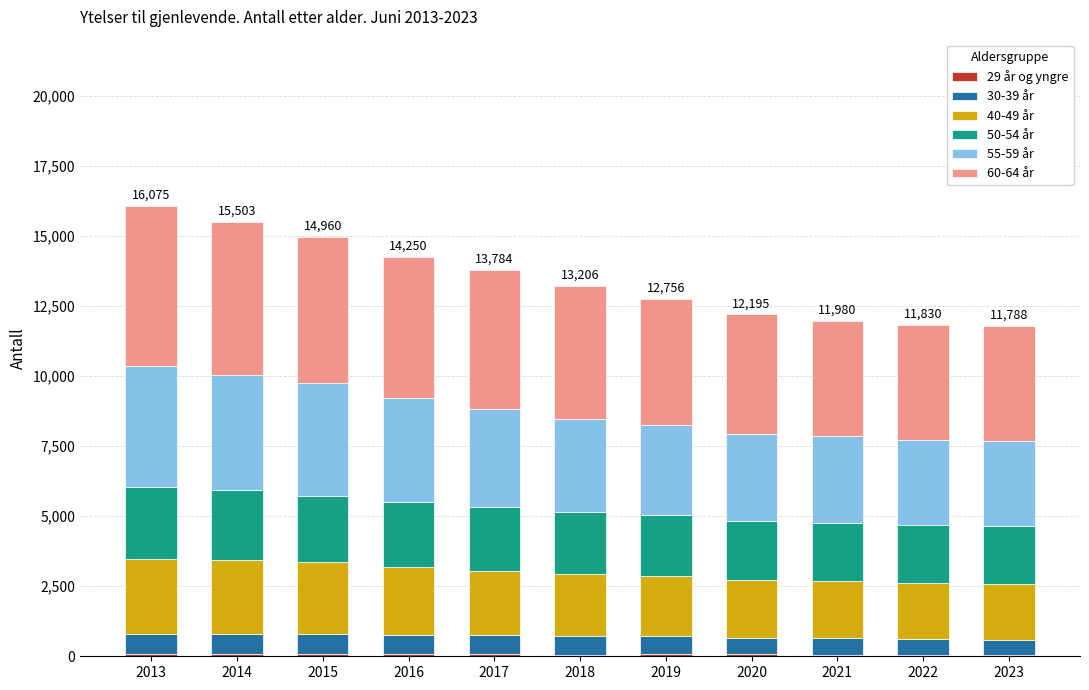

Which series has the widest spread of values?

60-64 år